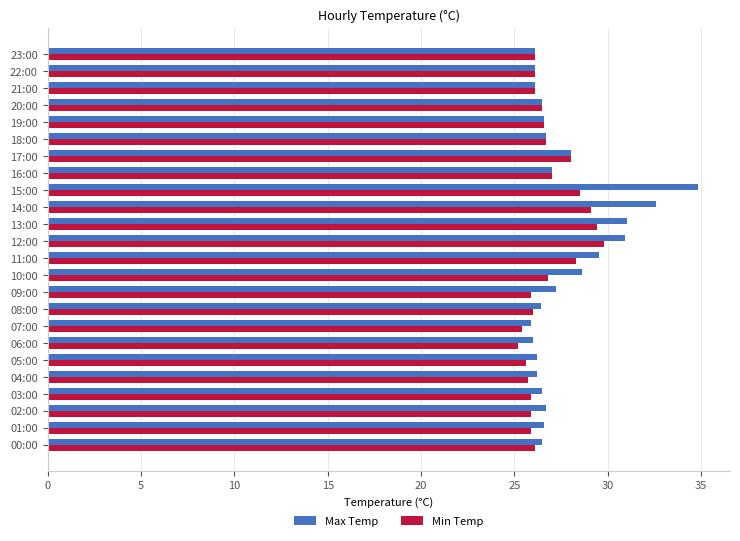

The value of Min Temp at 07:00 is 35.7. True or false?

False